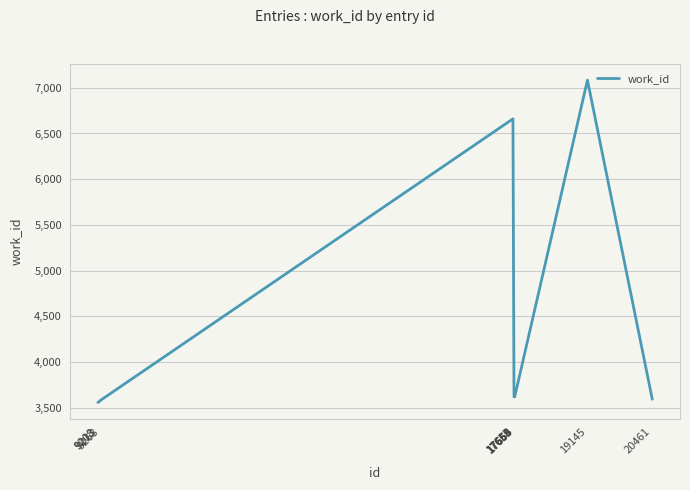

How many lines are shown in the chart?

1